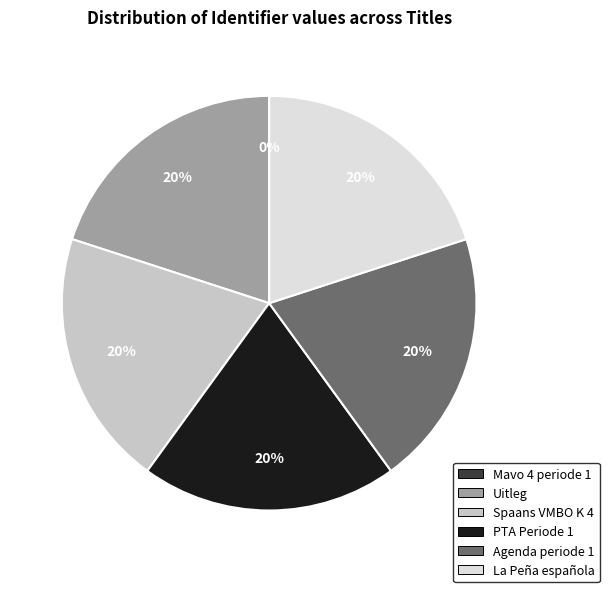

Is Agenda periode 1 the majority of the pie?

No